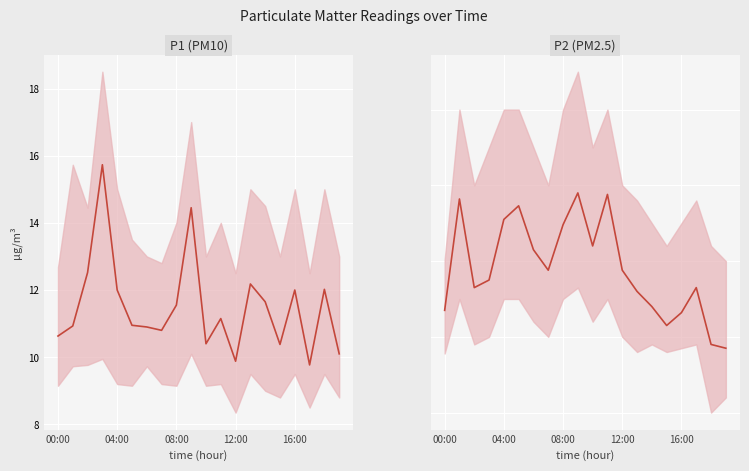

What position from the right is 12:00?

8